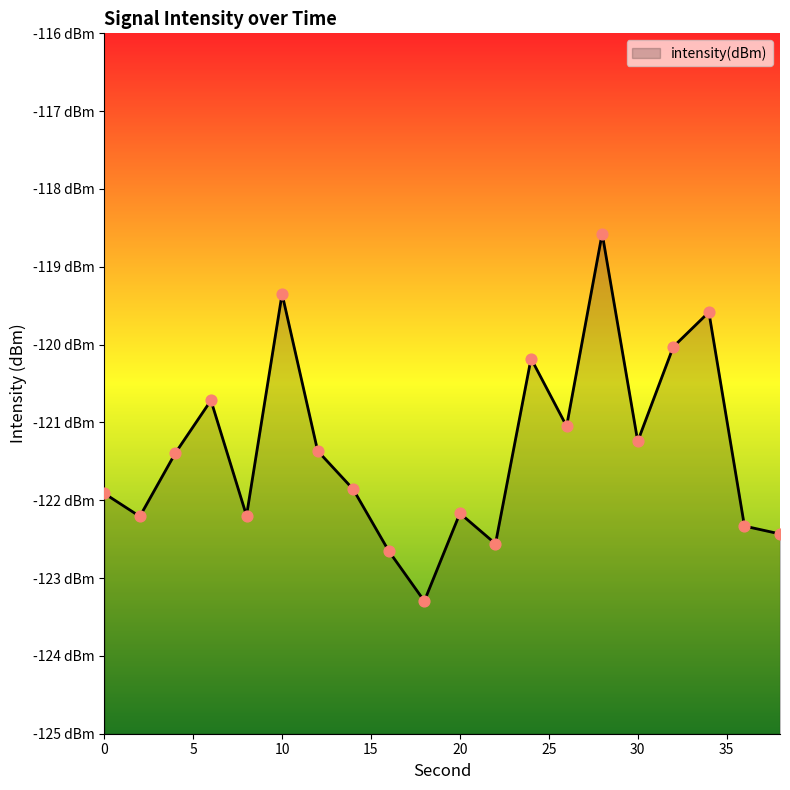

Which has a higher value, 10 or 16?

10